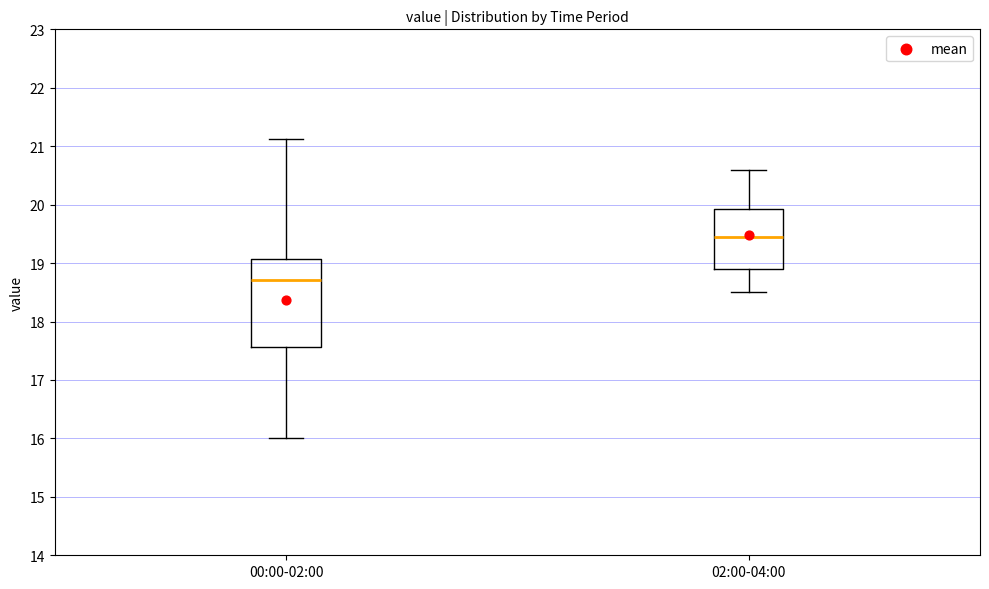

Reading left to right, transcribe this box plot: for each box, give where its median line is, the range the box spans, and where its two whiskers end, as read against the y-axis. The values are not printed on the chart, so give them approximately, as read against the axis.

00:00-02:00: median 18.7, box 17.6 to 19.1, whiskers 16.0 to 21.1
02:00-04:00: median 19.5, box 18.9 to 19.9, whiskers 18.5 to 20.6